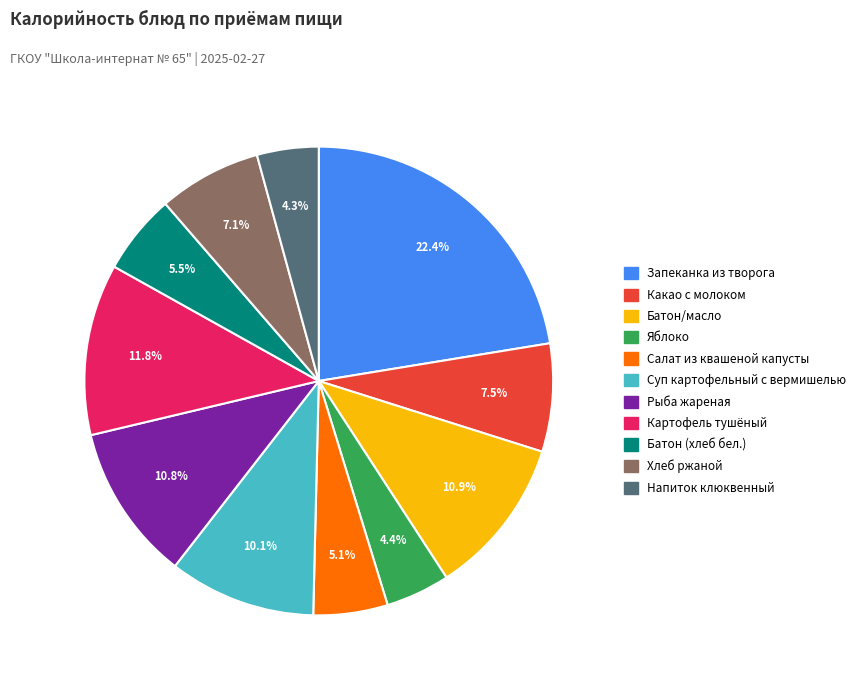

Is there any slice that represents more than half of the pie?

No